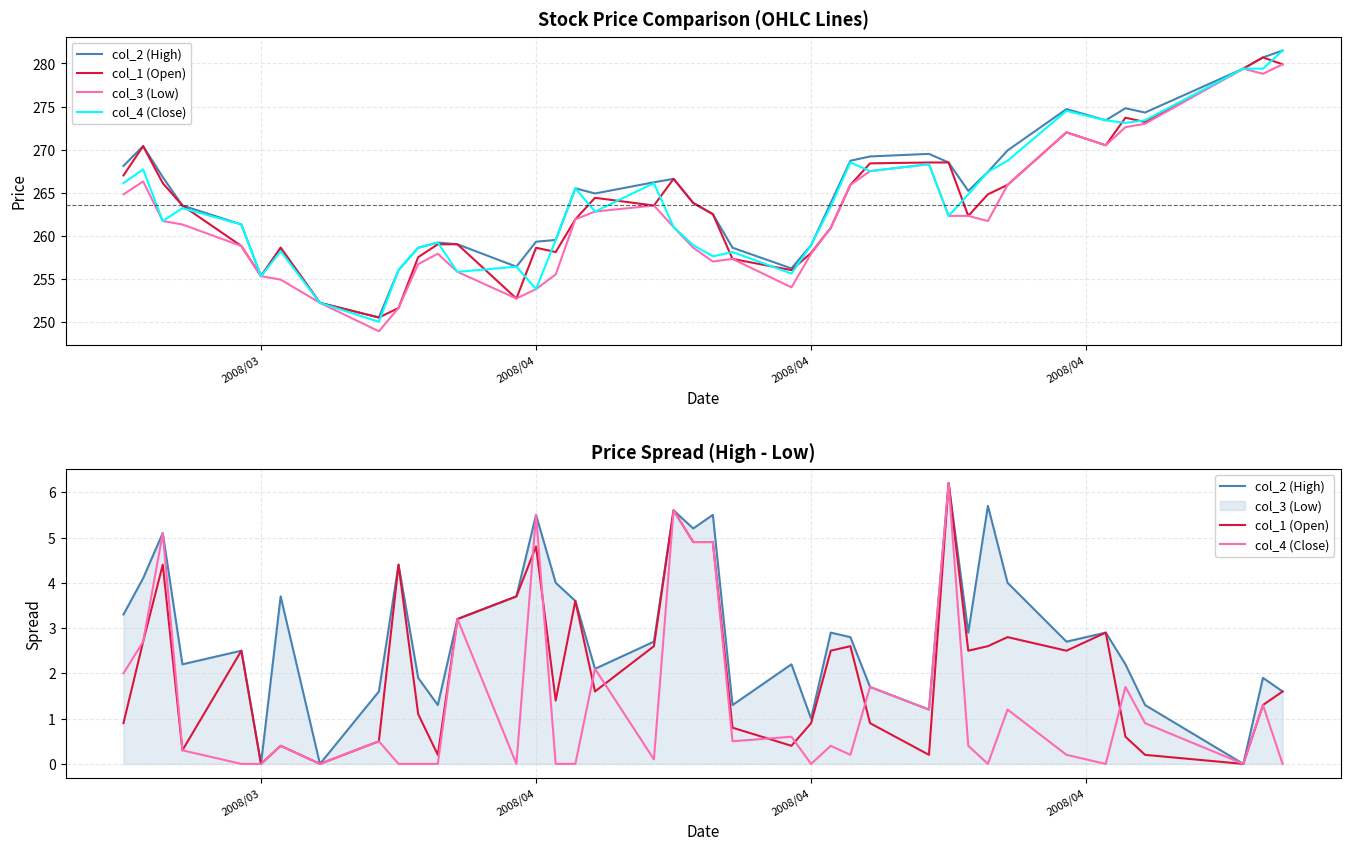

What is the average value of the col_3 (Low) series?

262.1